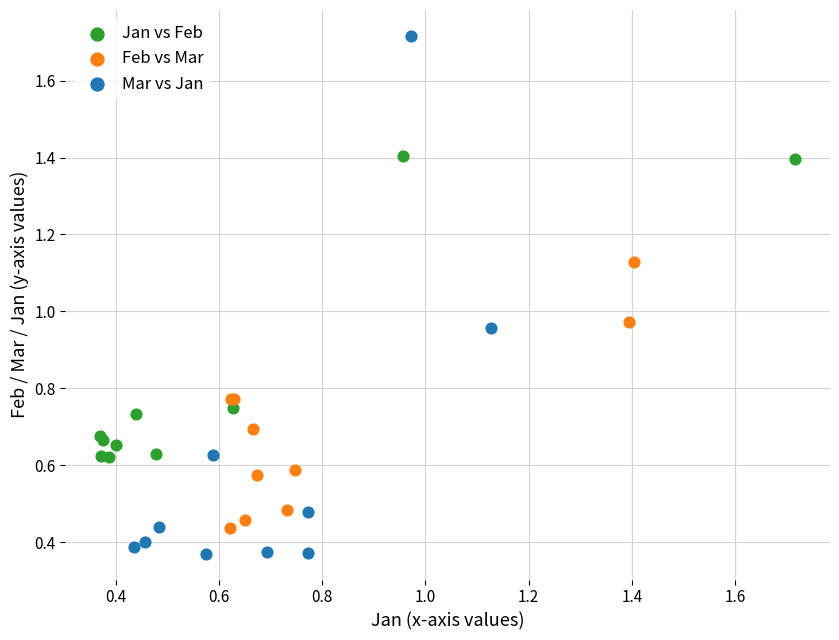

Which series contains the highest Y value?

Mar vs Jan